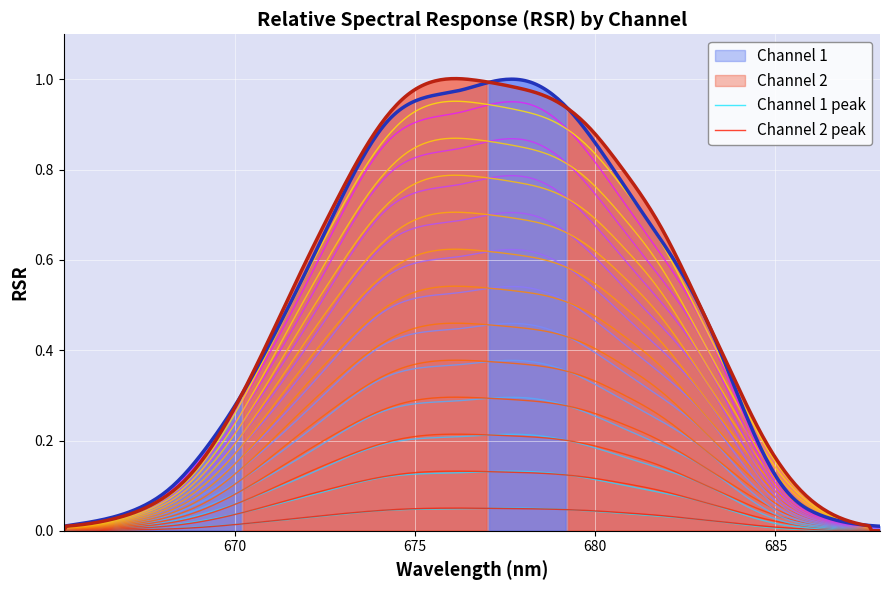

What is the value of the Channel 2 point at the 13th from the left?

1.0